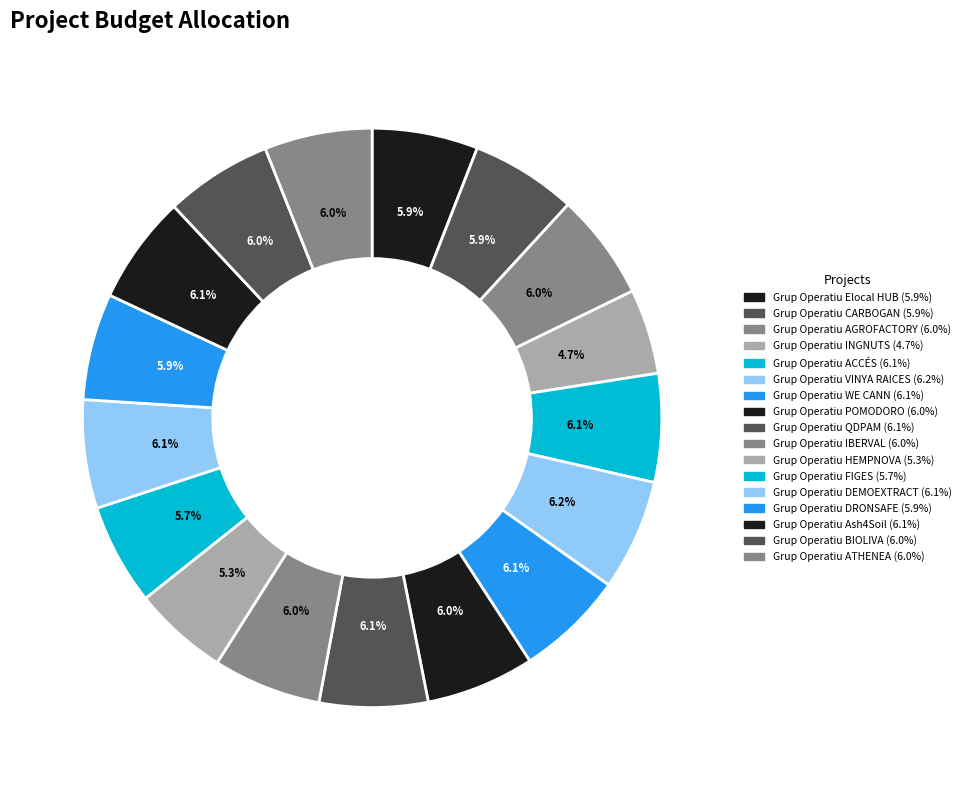

Count the number of slices in the pie.

17